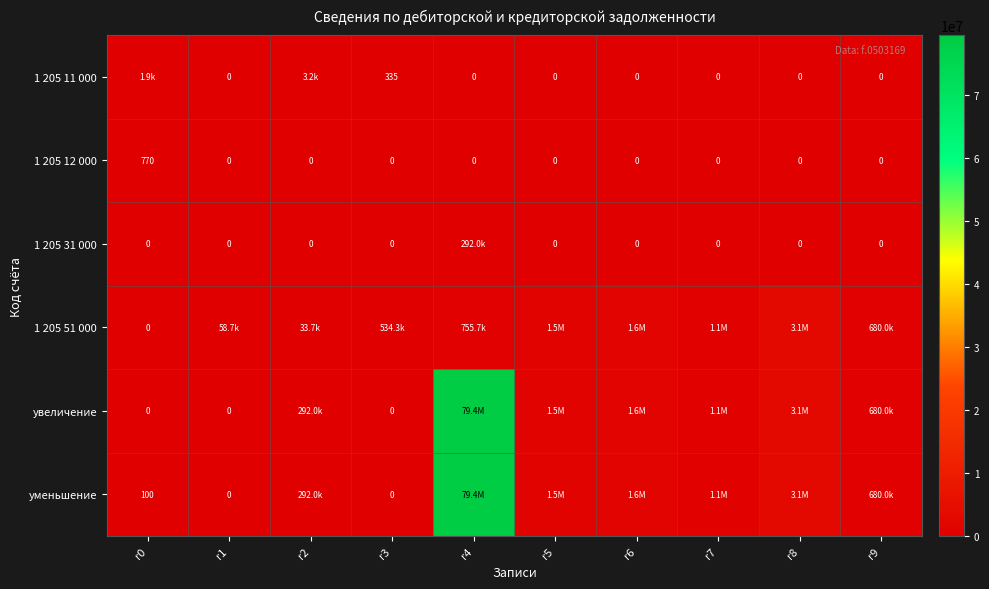

How many values in 1 205 12 000 are above zero?

1